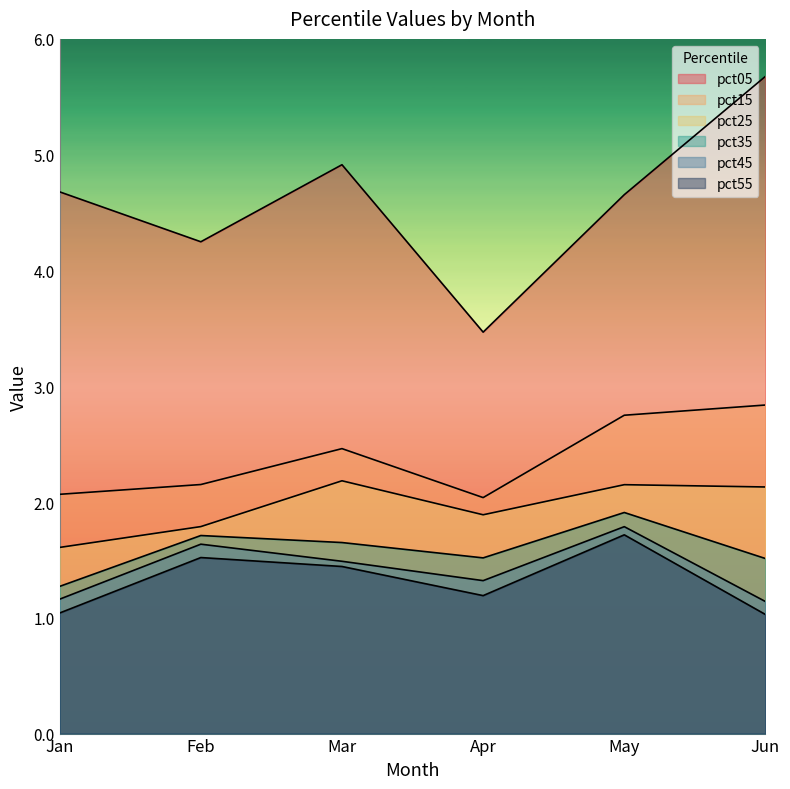

True or false: pct15 and pct05 intersect in this chart.

False